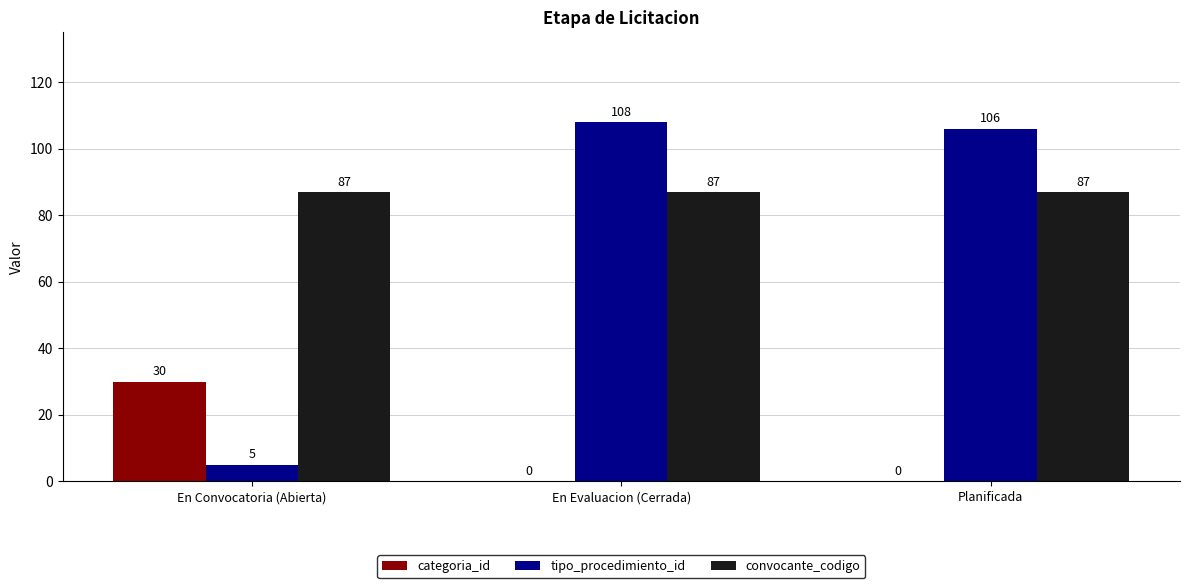

What is the sum of the convocante_codigo values at Planificada and En Convocatoria (Abierta)?

174